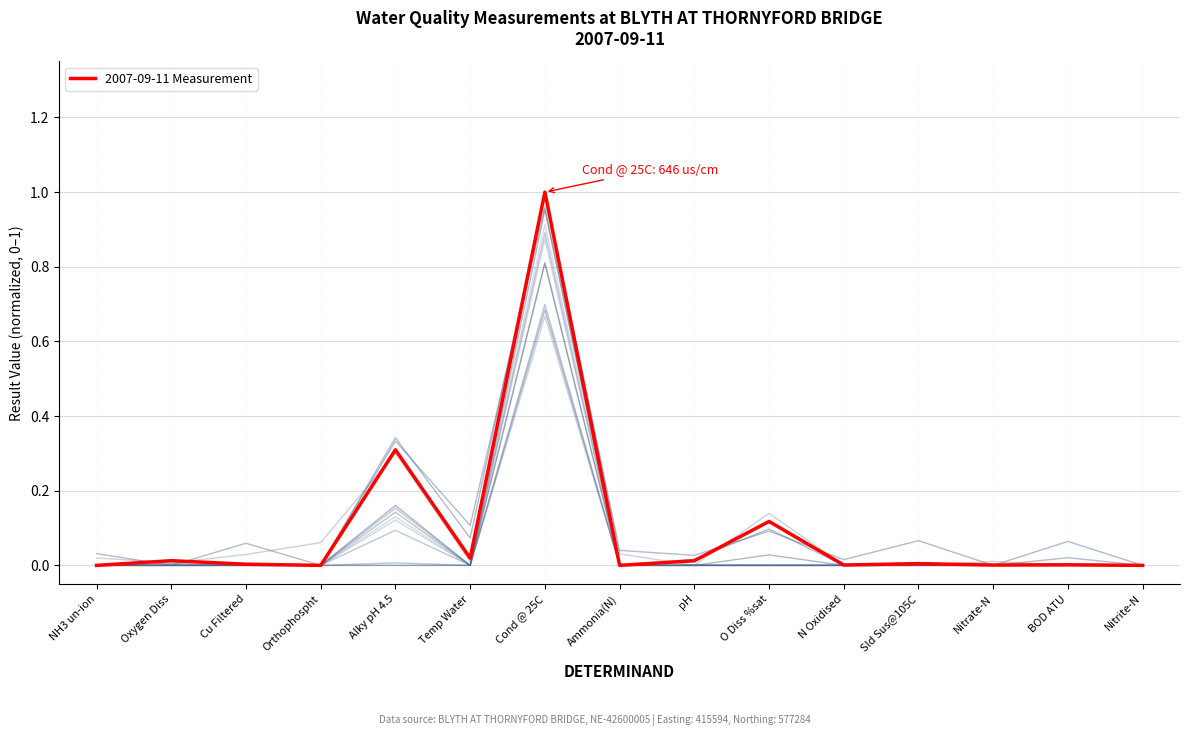

Which has a higher value, BOD ATU or NH3 un-ion?

BOD ATU